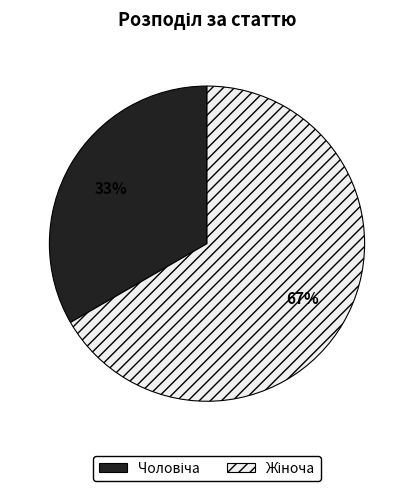

To the nearest percent, what portion does Жіноча represent?

67%